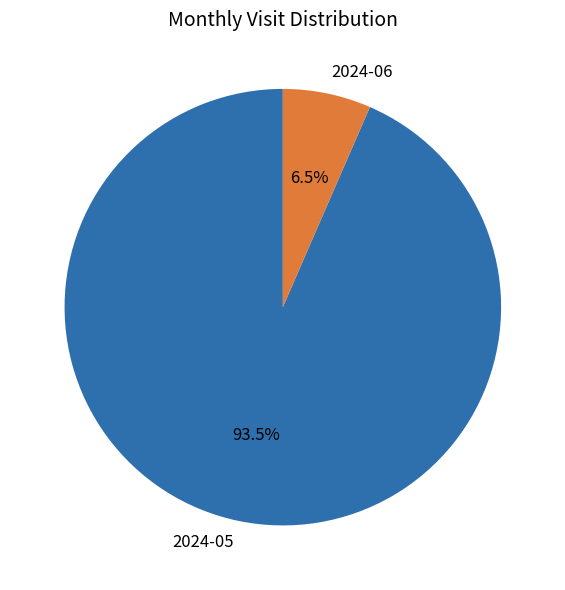

Is there any slice that represents more than half of the pie?

Yes